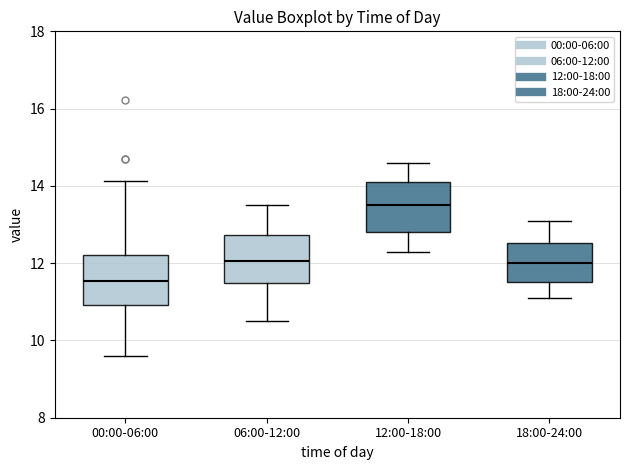

Reading left to right, read every box against the y-axis: the position of its median line, the range the box covers, and the ends of its whiskers. The values are not printed on the chart, so give them approximately, as read against the axis.

00:00-06:00: median 11.6, box 11.0 to 12.2, whiskers 9.6 to 14.2
06:00-12:00: median 12.0, box 11.4 to 12.8, whiskers 10.6 to 13.6
12:00-18:00: median 13.6, box 12.8 to 14.2, whiskers 12.4 to 14.6
18:00-24:00: median 12.0, box 11.6 to 12.6, whiskers 11.2 to 13.2